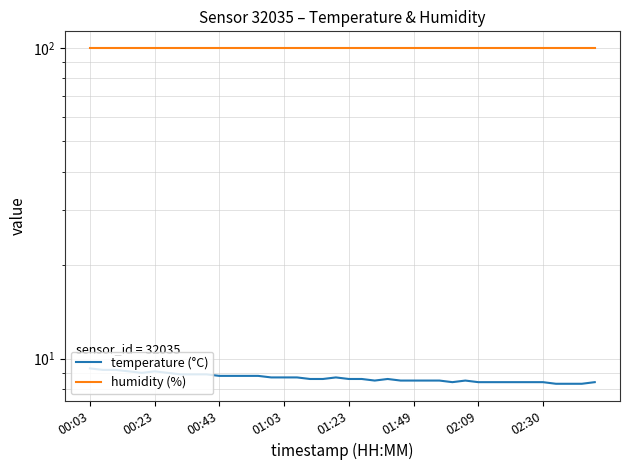

At which category is the sum across all series the highest?

00:03